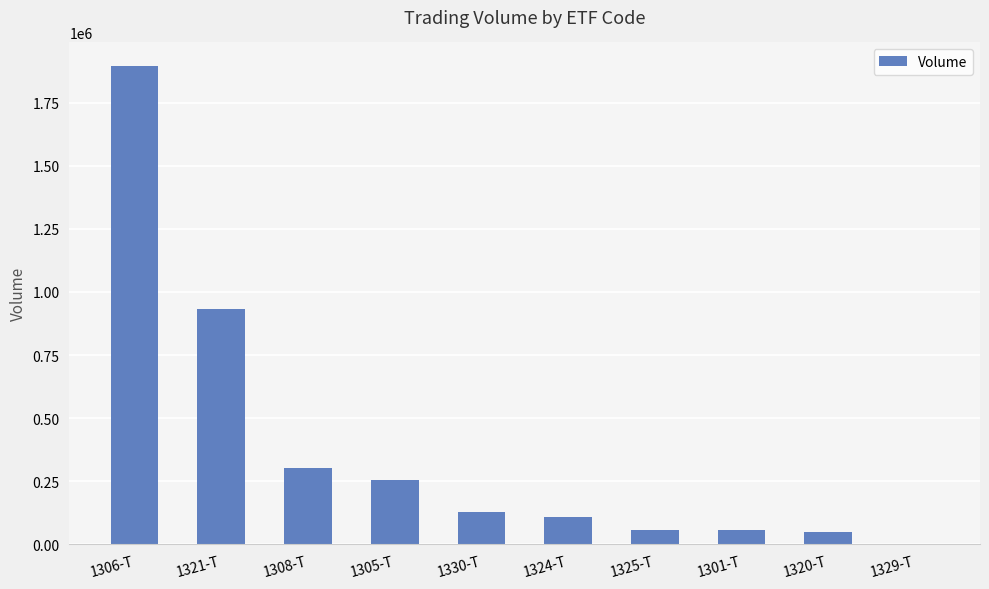

The chart shows a value of 640879 at 1321-T. True or false?

False